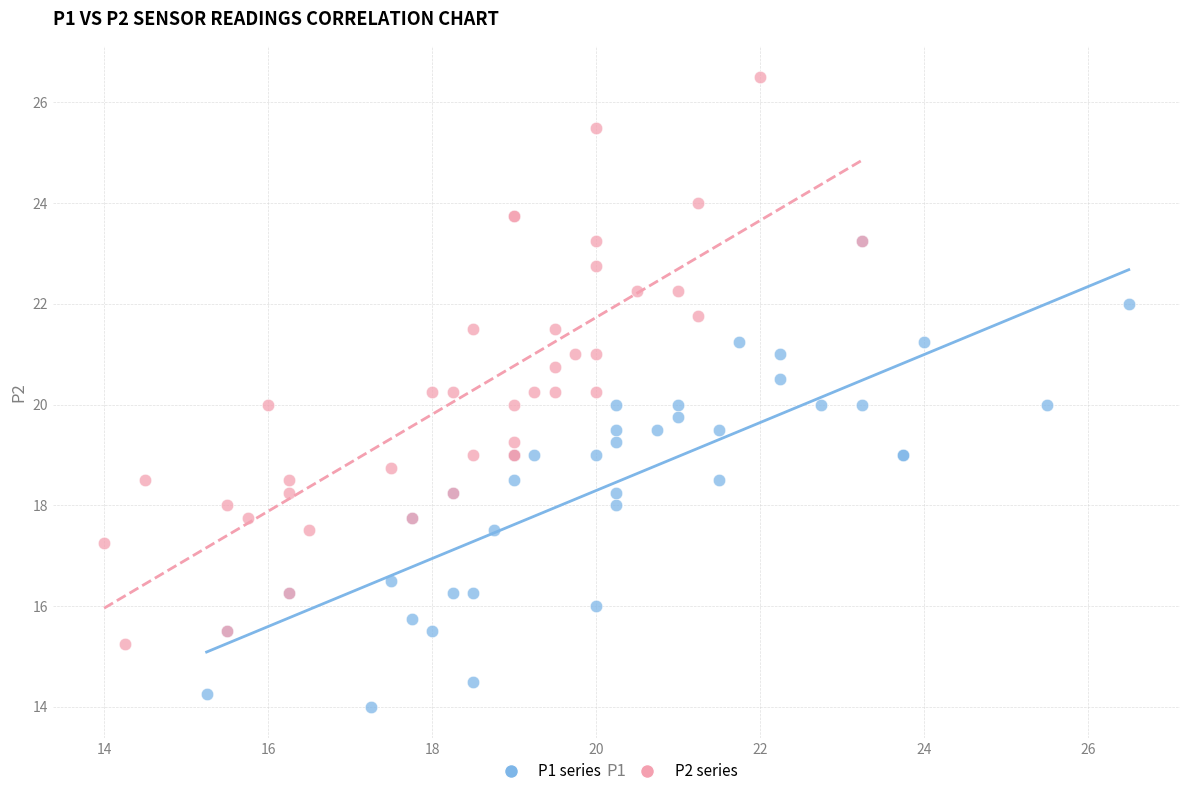

Which series reaches the minimum Y coordinate?

P1 series